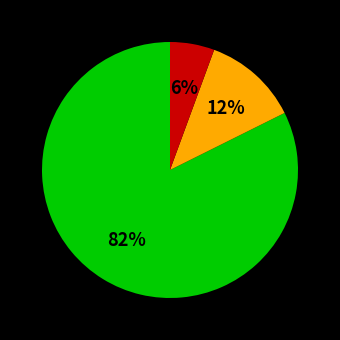

To the nearest percent, what is the average slice percentage?

33%